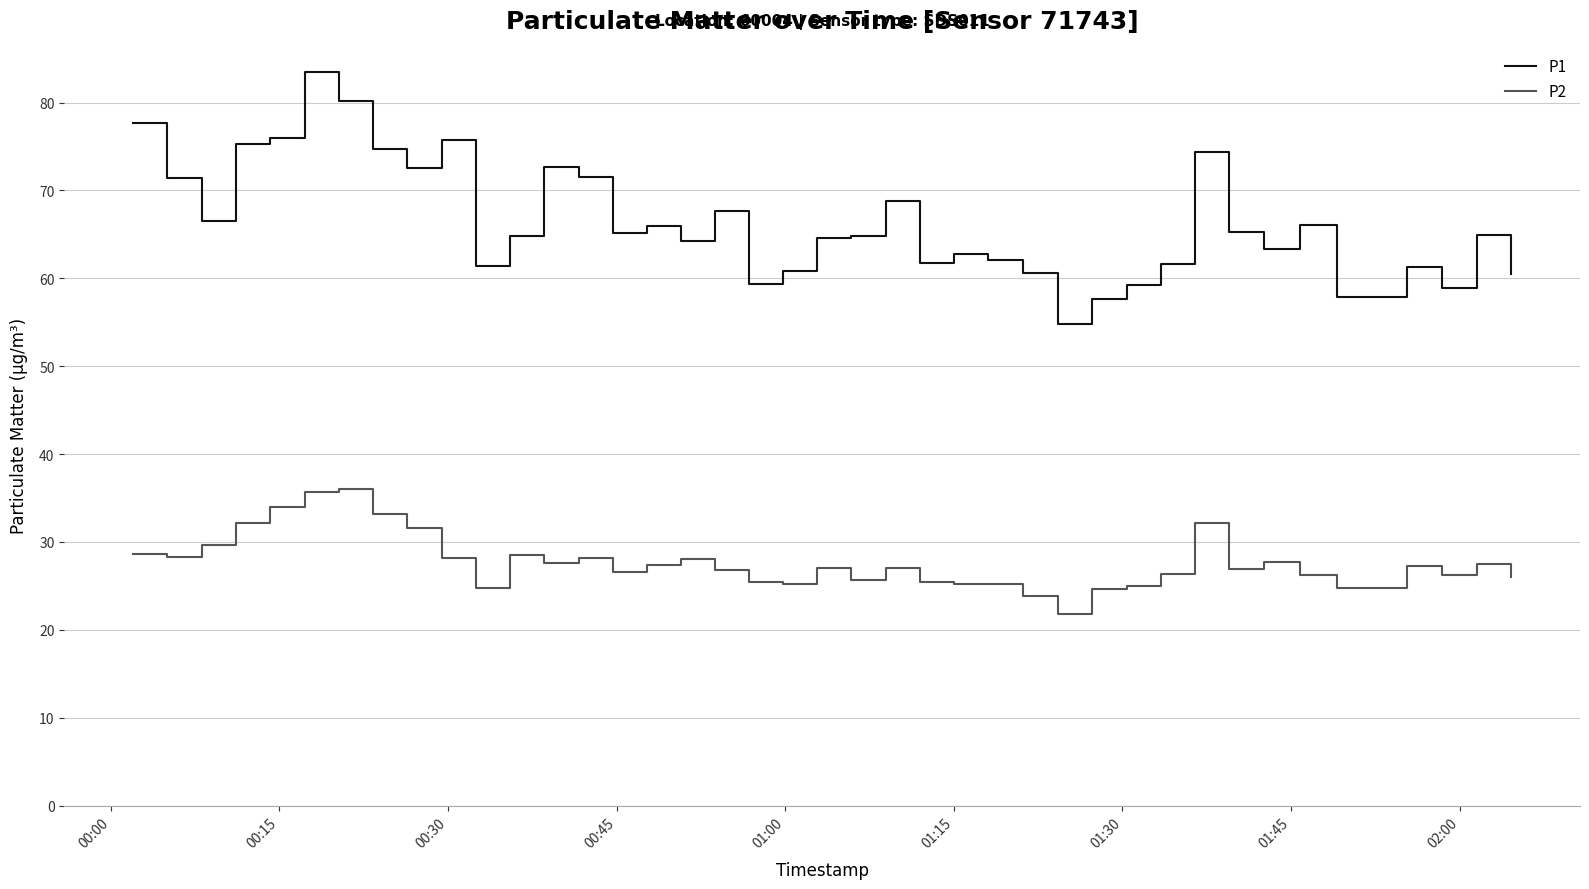

Which series has the widest spread of values?

P1